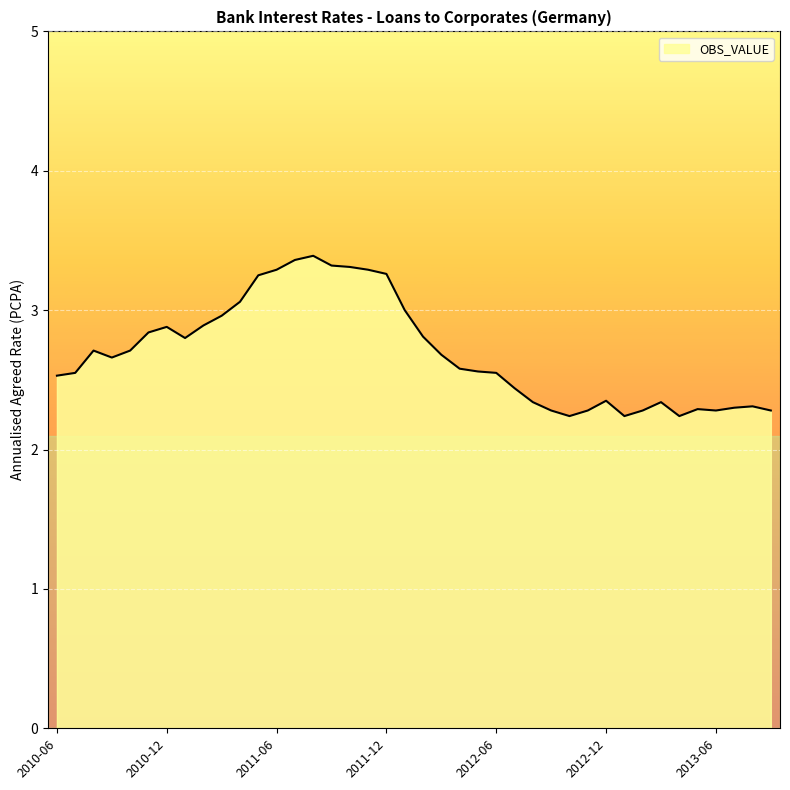

What is the smallest value displayed?

2.2